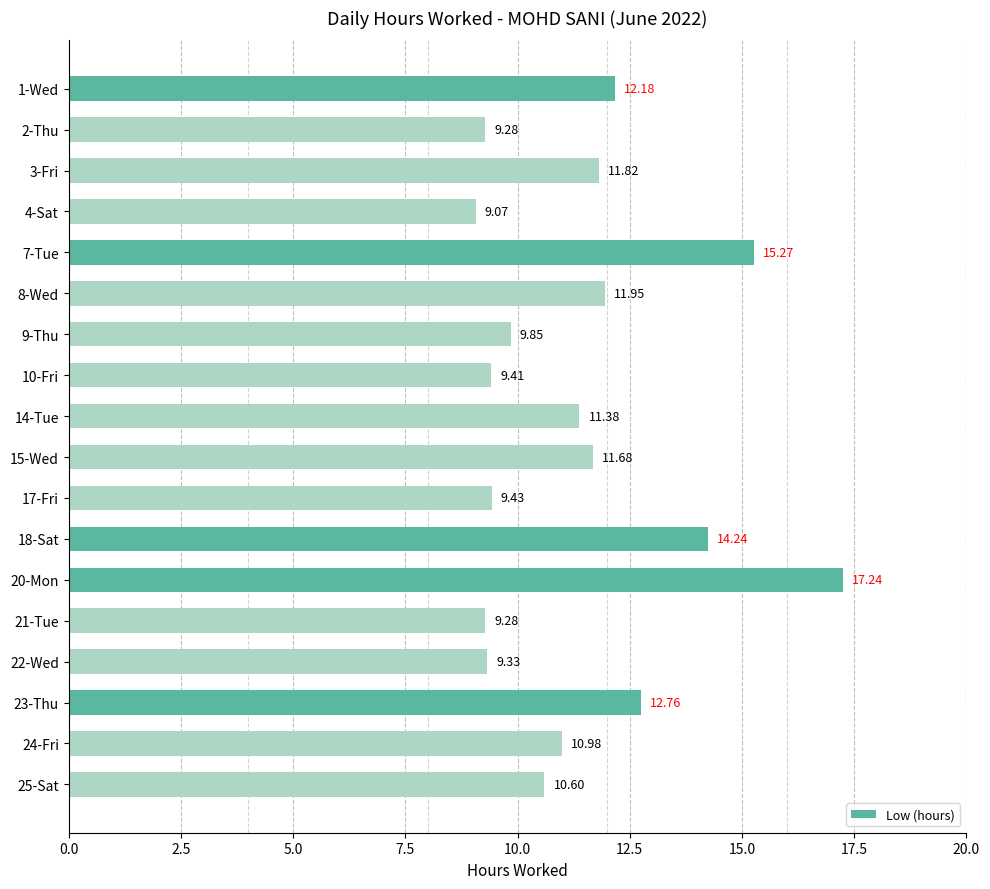

What is the difference between the maximum and minimum values?

8.2